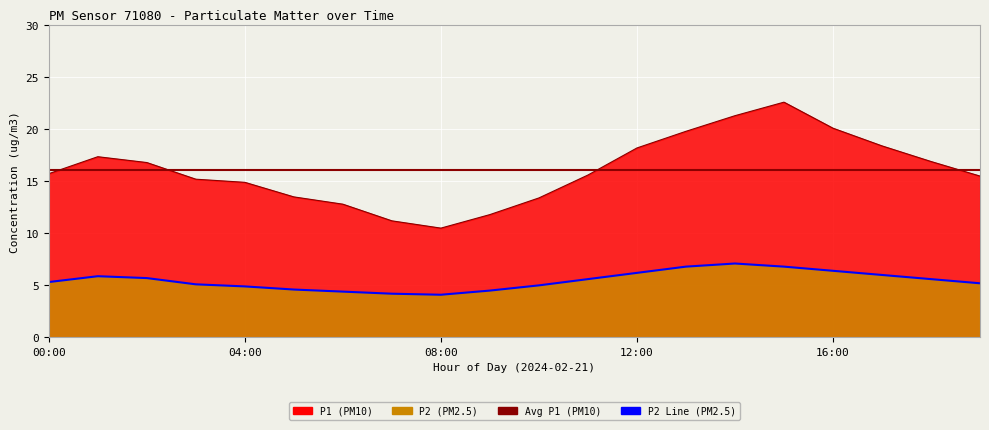

Which series has the largest total across all categories?

P1